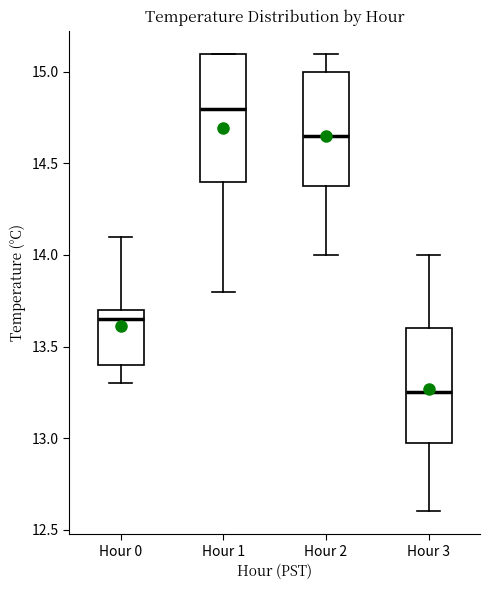

Which box's median line is the lowest?

Hour 3